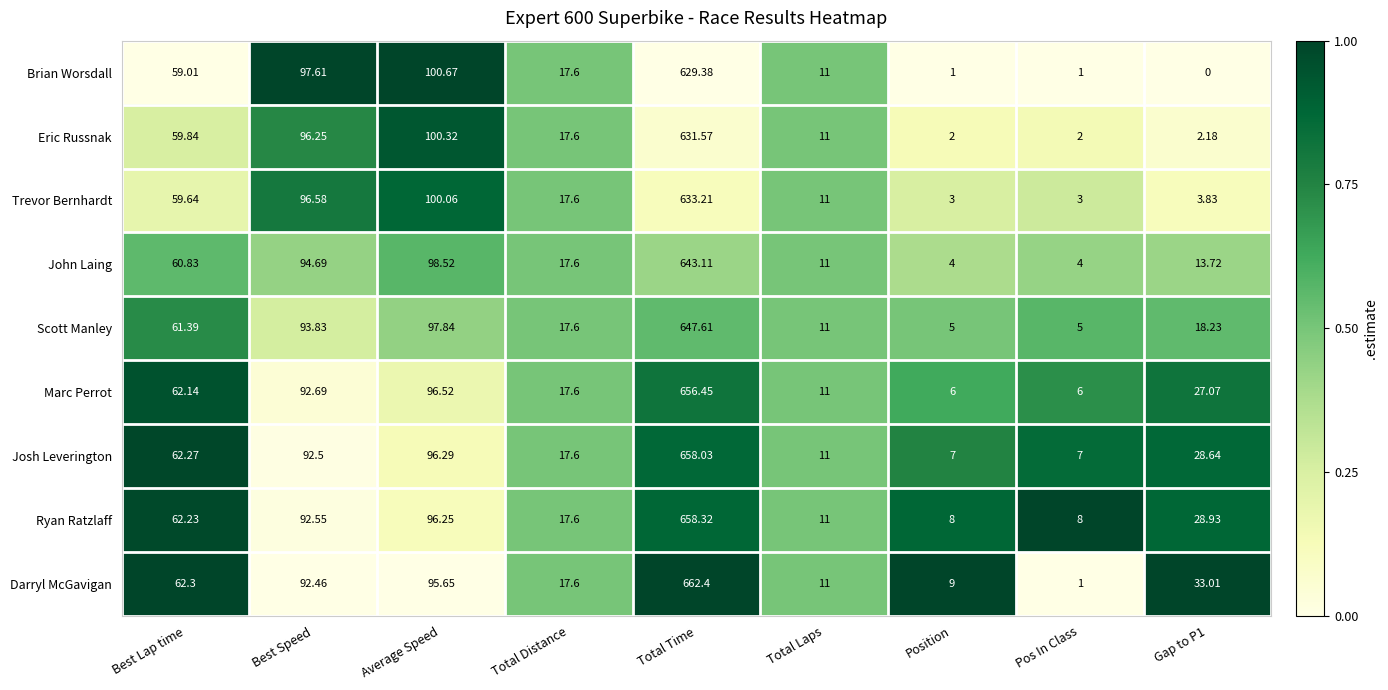

At which label does Trevor Bernhardt first exceed 17?

Best Lap time